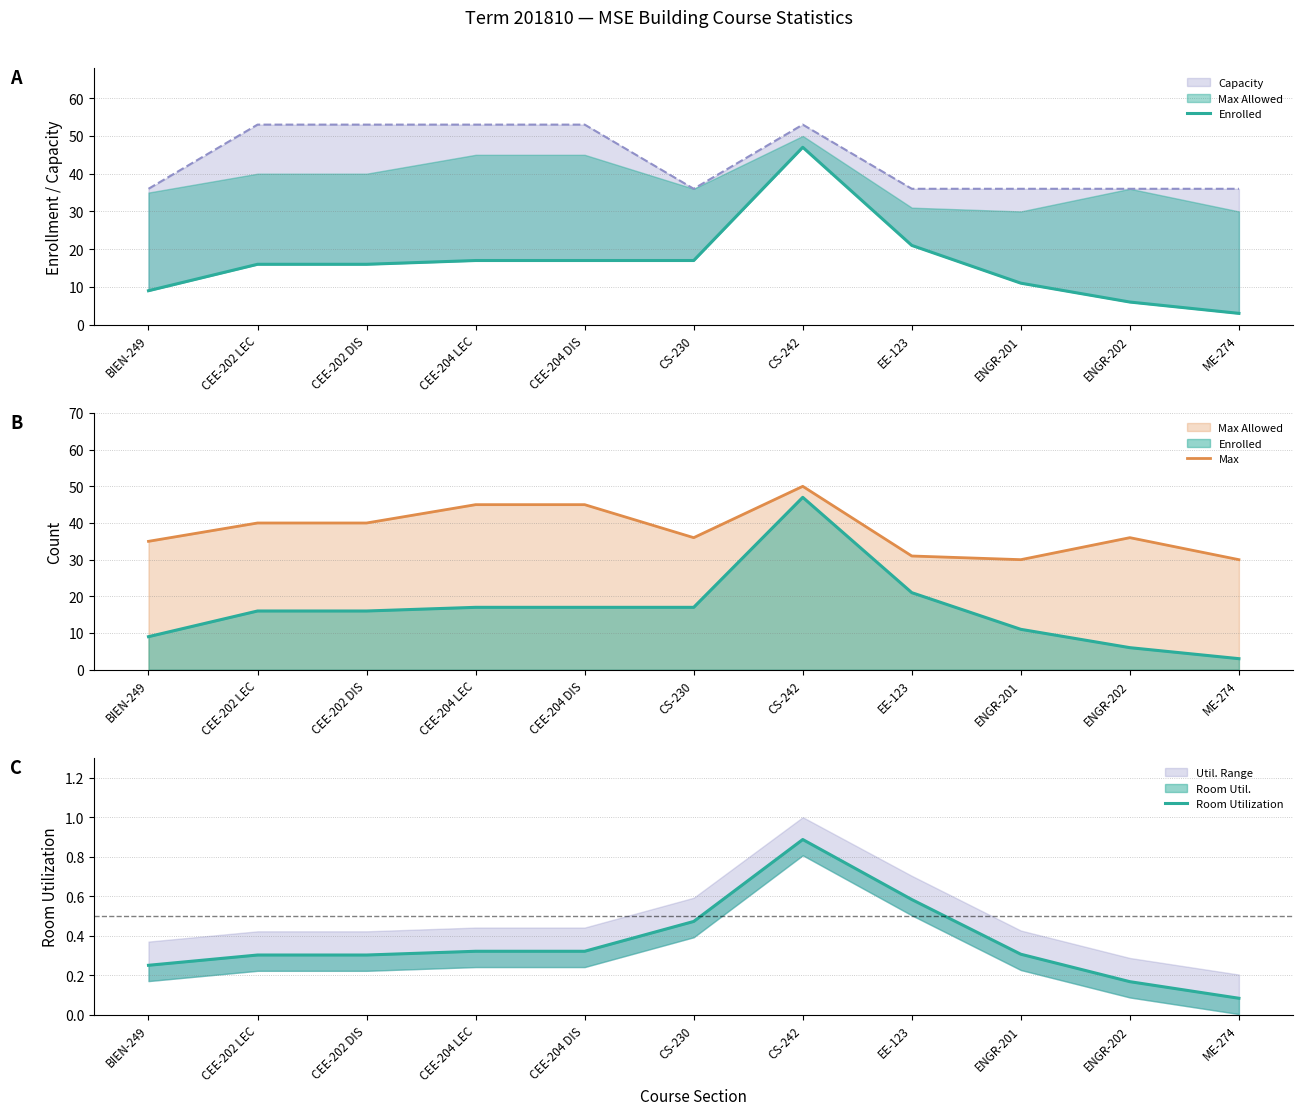

True or false: Enrolled and Max intersect in this chart.

False